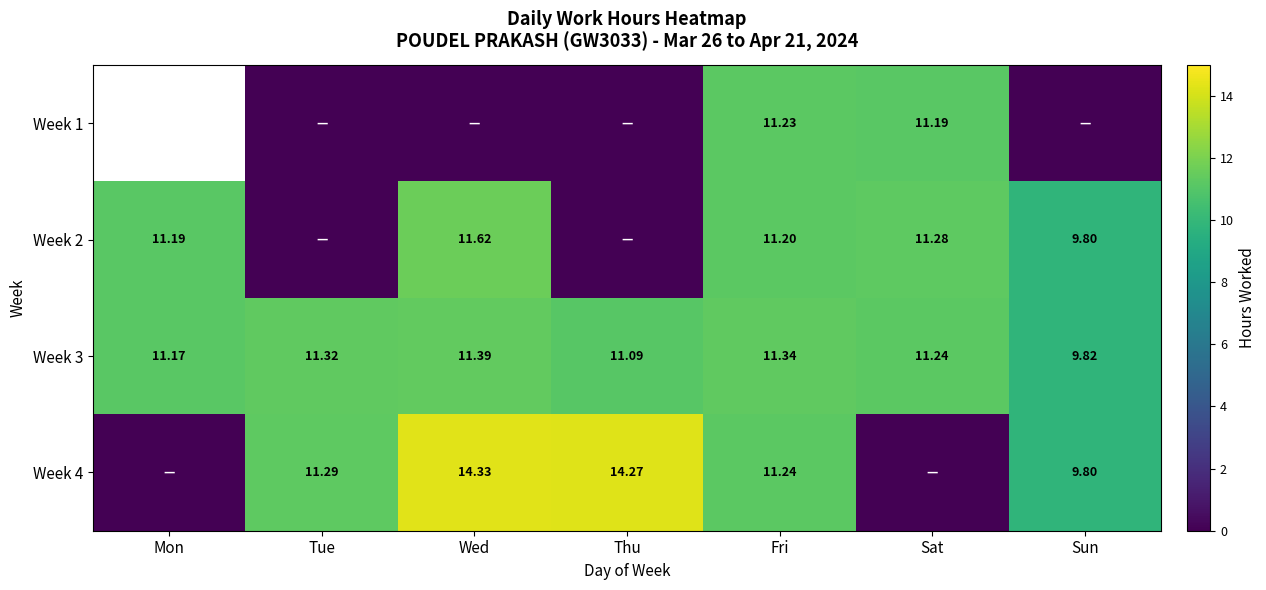

List the labels in order of Week 3 value, largest first.

Wed, Fri, Tue, Sat, Mon, Thu, Sun